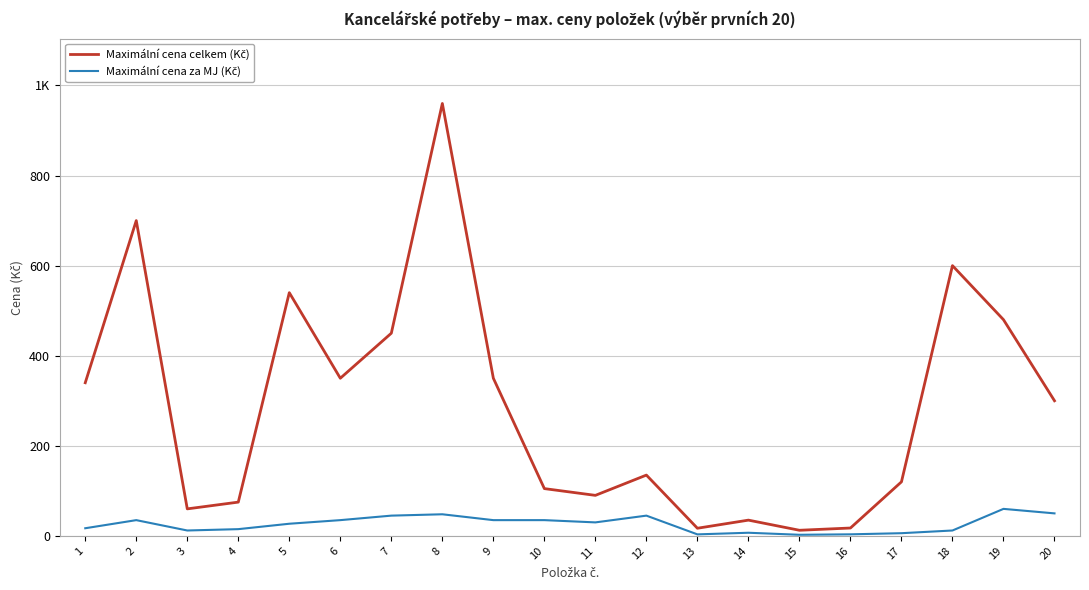

At how many categories does at least one series exceed 441?

6